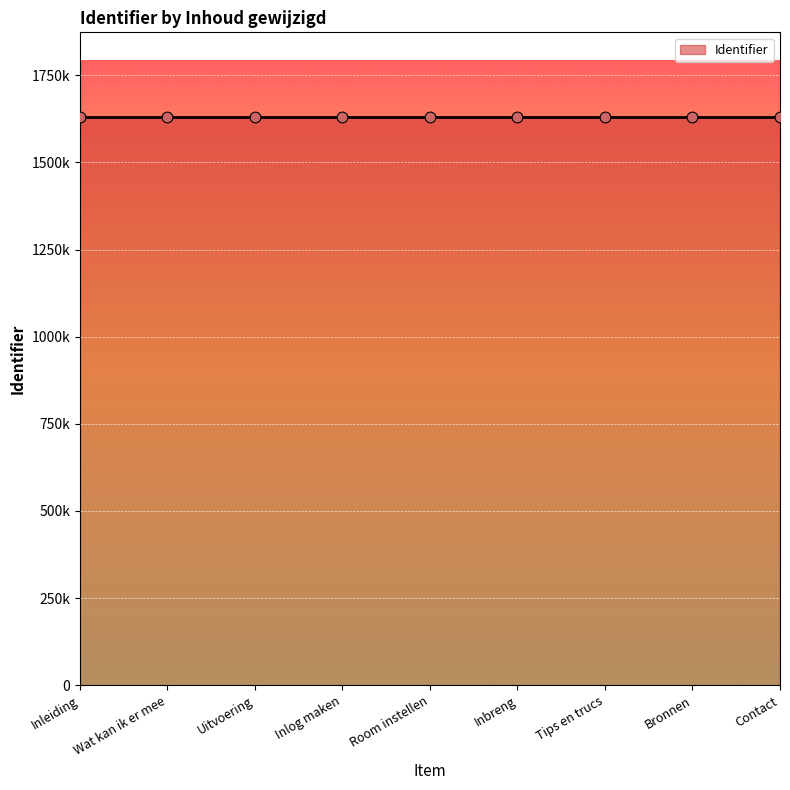

Approximately how many times larger is the value at Wat kan ik er mee compared to Inleiding?

1.0